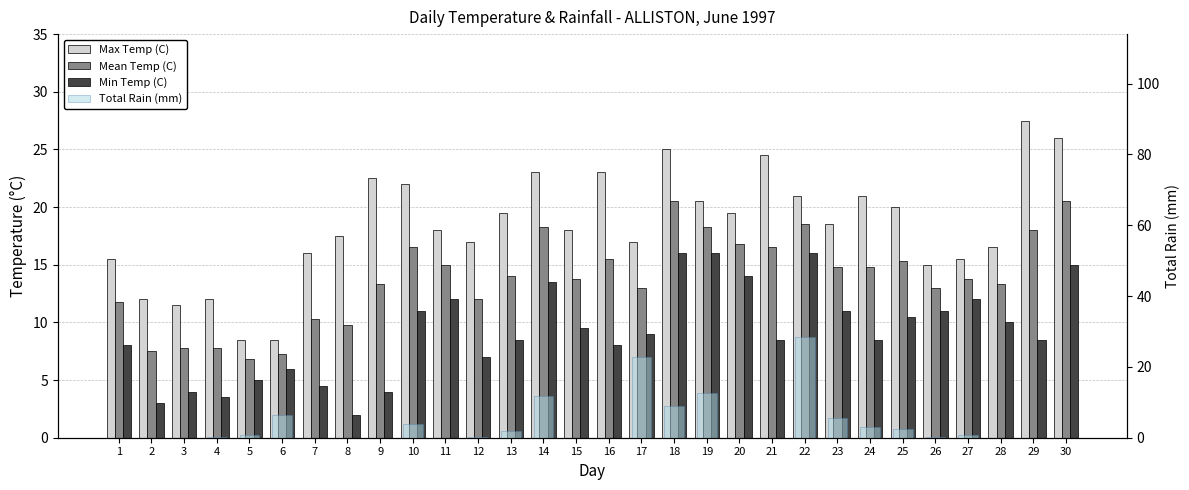

How many values in the Mean Temp (C) series exceed 14?

14